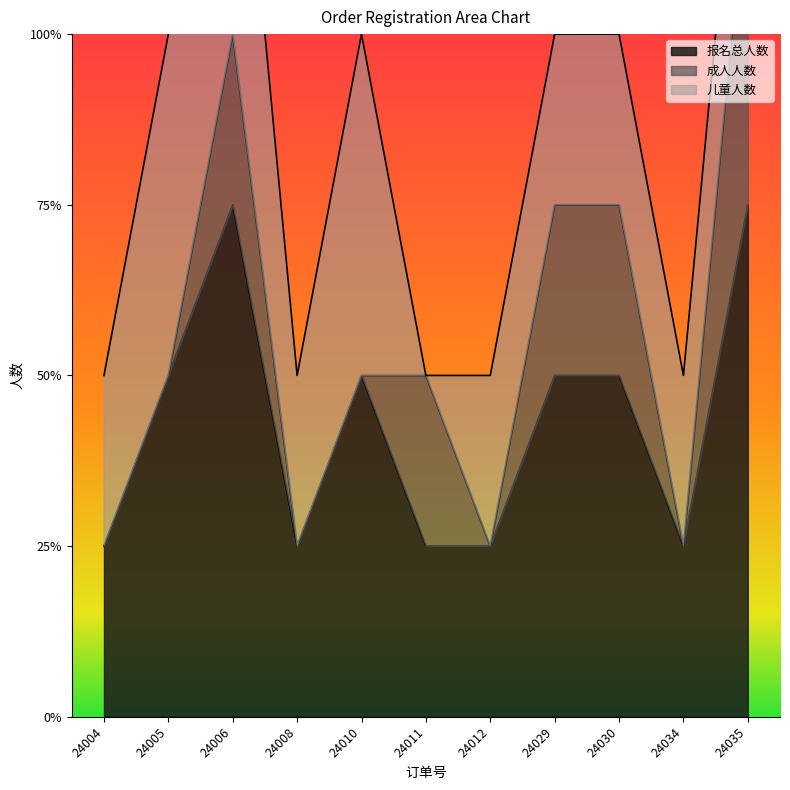

Which series changed the most between 24008 and 24011?

成人人数